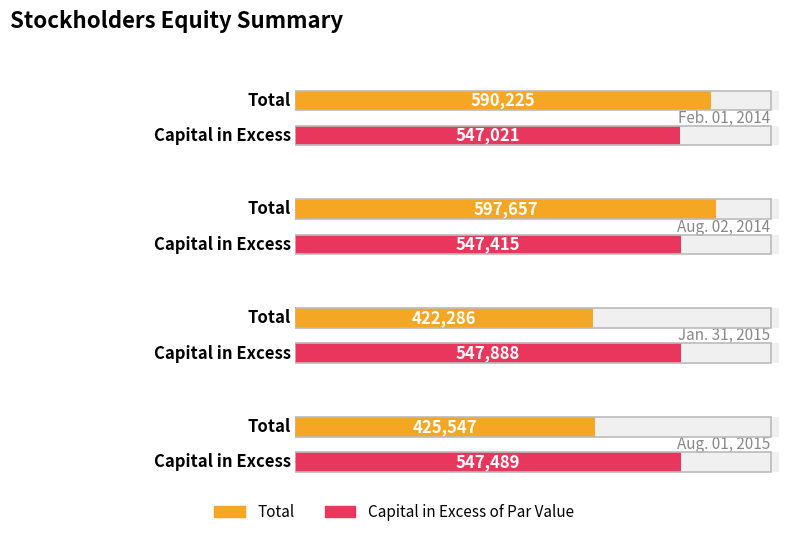

The Capital in Excess of Par Value series shows 378628 at Jan. 31, 2015. True or false?

False